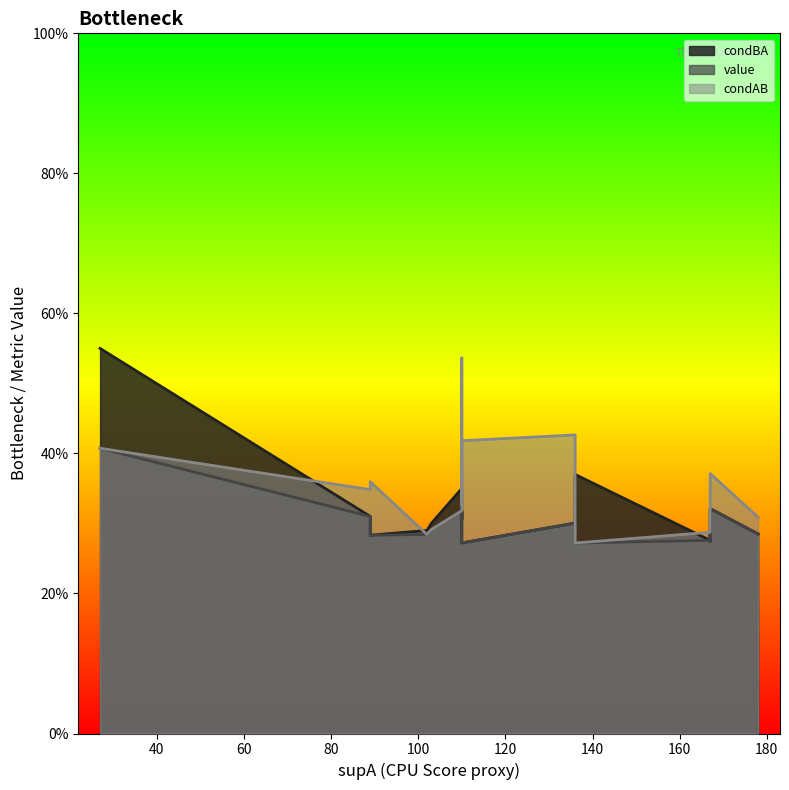

Which has a higher value, 9 or 6?

6